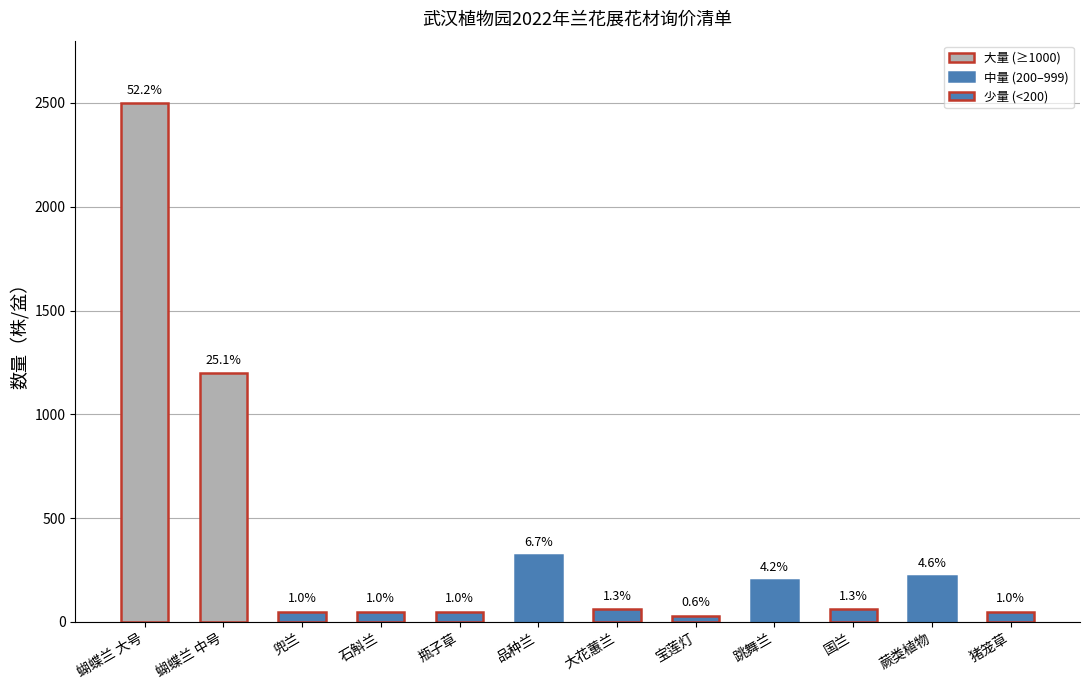

Reading left to right, list all the values displayed in this chart.

蝴蝶兰 大号=2500	蝴蝶兰 中号=1200	兜兰=50	石斛兰=50	瓶子草=50	品种兰=320	大花蕙兰=60	宝莲灯=30	跳舞兰=200	国兰=60	蕨类植物=220	猪笼草=50